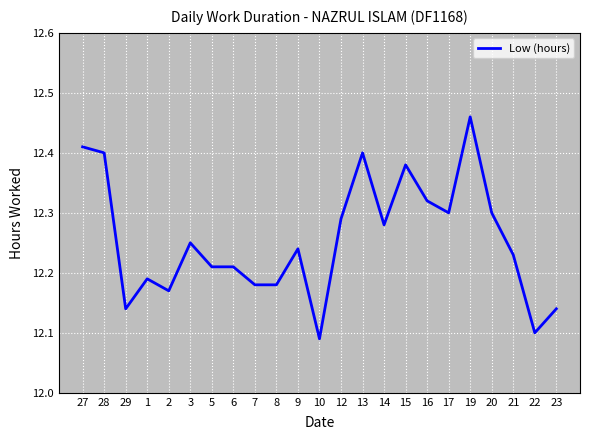

Is it true that the value at 23 is 12.1?

True